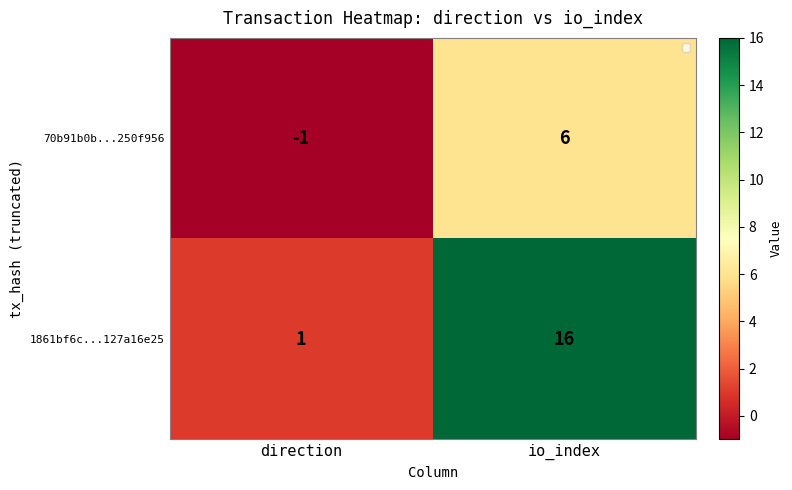

How many data points does each series have?

2